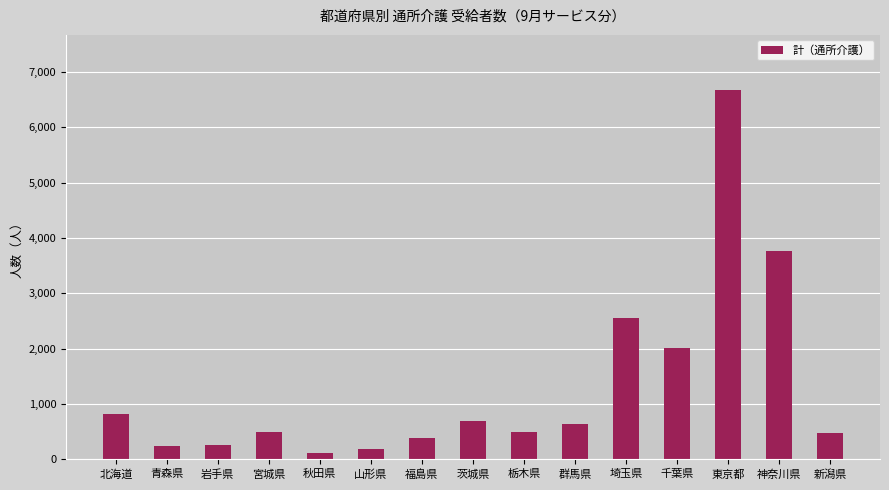

At which label is the value closest to 3389?

神奈川県